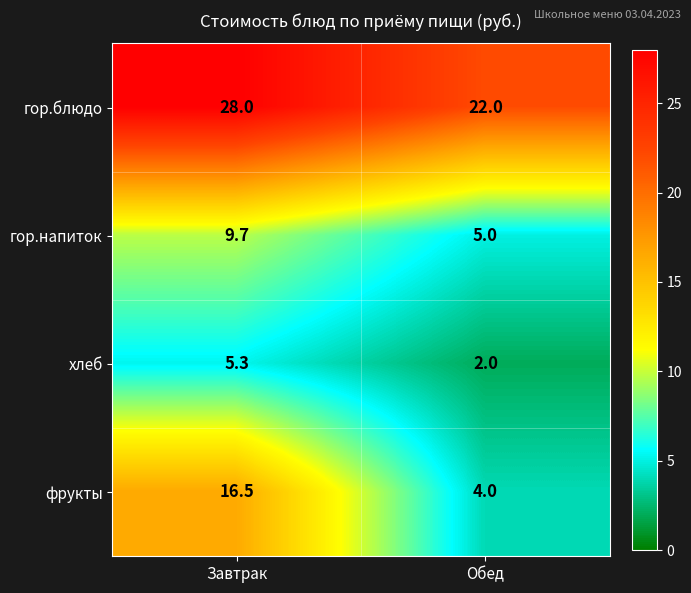

Reading left to right, list all the values displayed in this chart.

гор.блюдо: 28.0	22.0
гор.напиток: 9.7	5.0
хлеб: 5.3	2.0
фрукты: 16.5	4.0